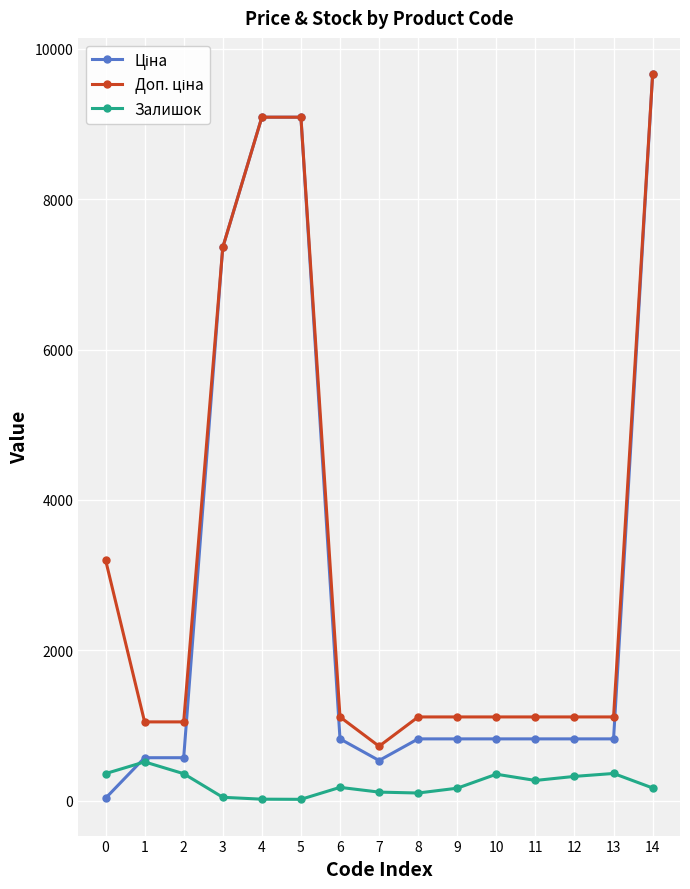

At which category is the sum across all series the highest?

14